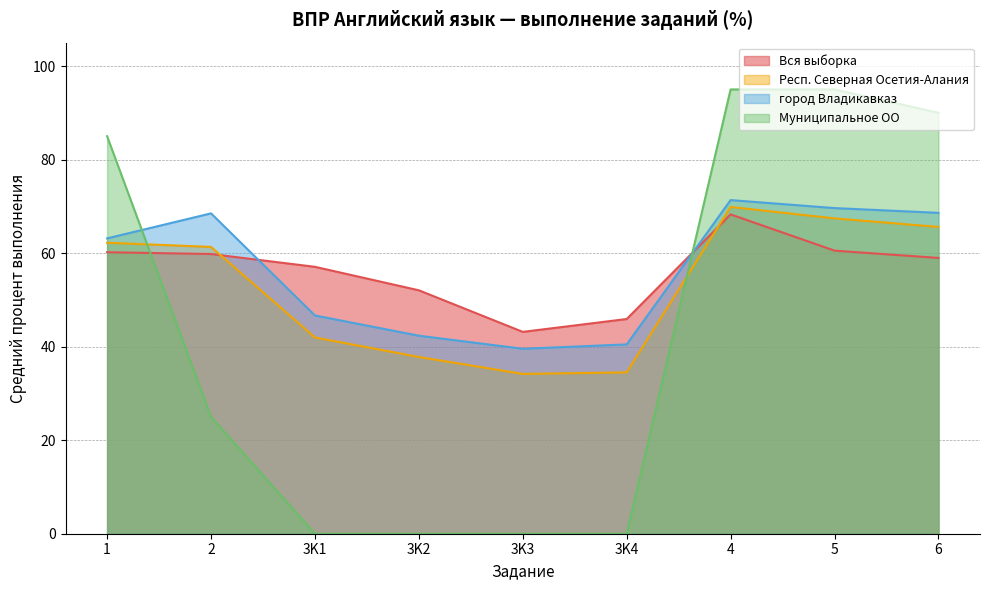

How many lines are shown in the chart?

4